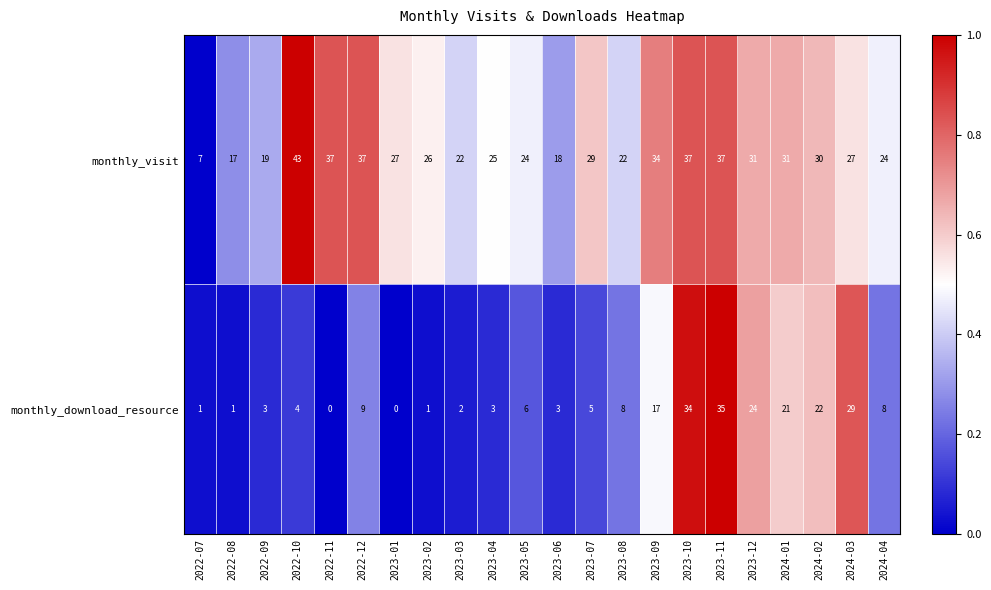

Rank the series by their maximum value, from highest to lowest.

monthly_visit, monthly_download_resource